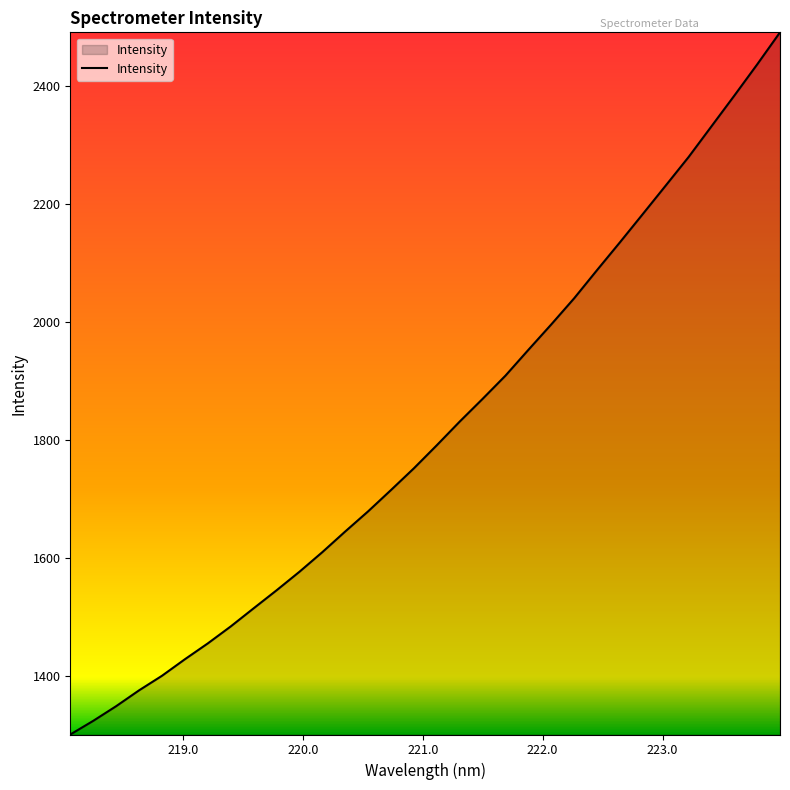

What is the smallest value displayed?

1301.4